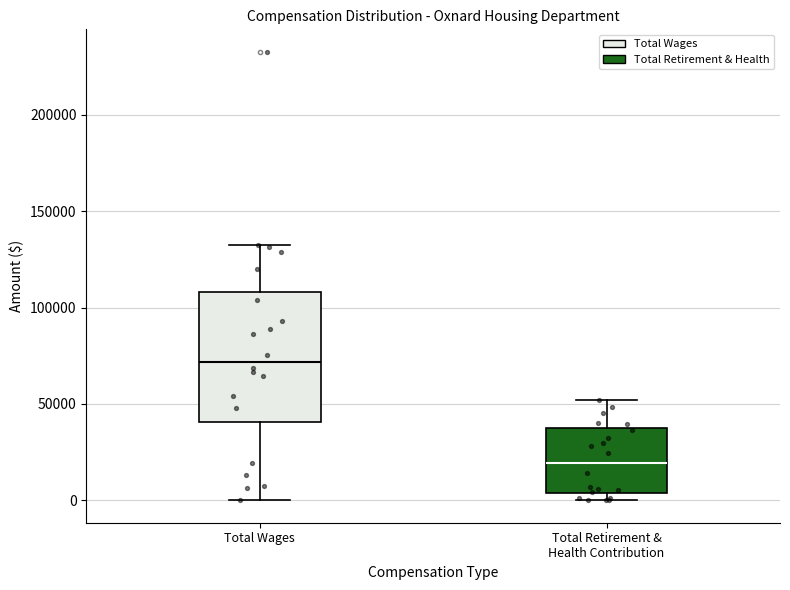

Where does the upper whisker of the box for Total Retirement & Health Contribution end on the y-axis? The values are not printed on the chart, so give them approximately, as read against the axis.

50000